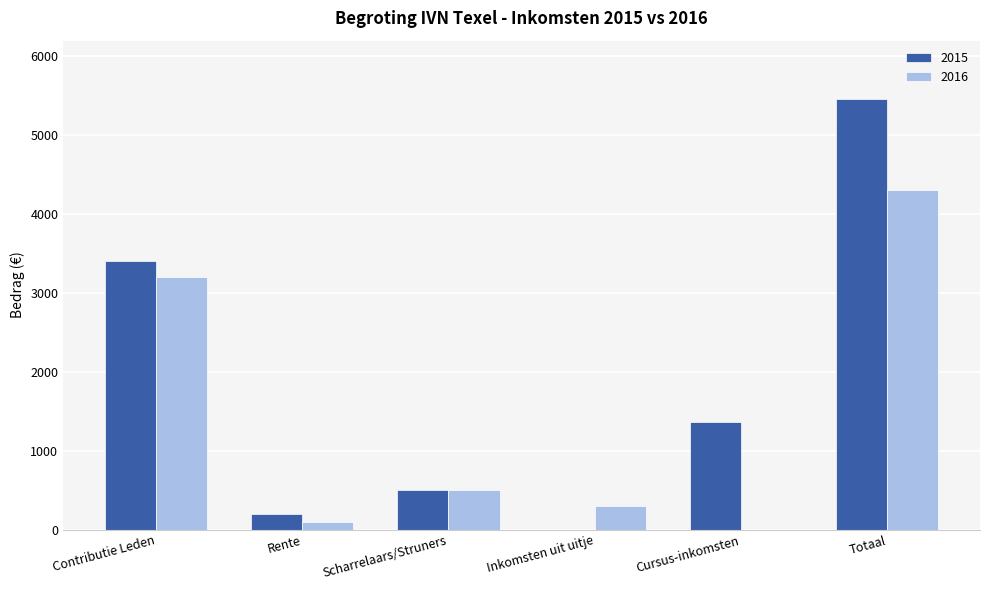

Is it true that 2015 equals 2682.5 at Inkomsten uit uitje?

False